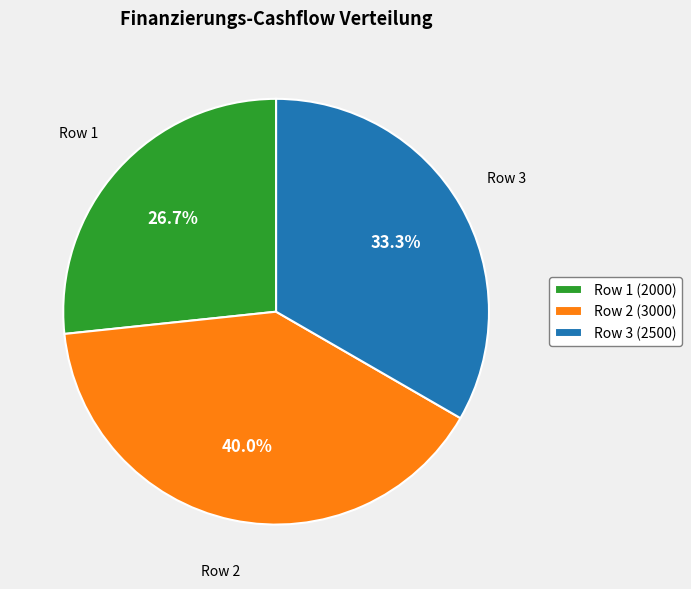

Is there any slice that represents more than half of the pie?

No